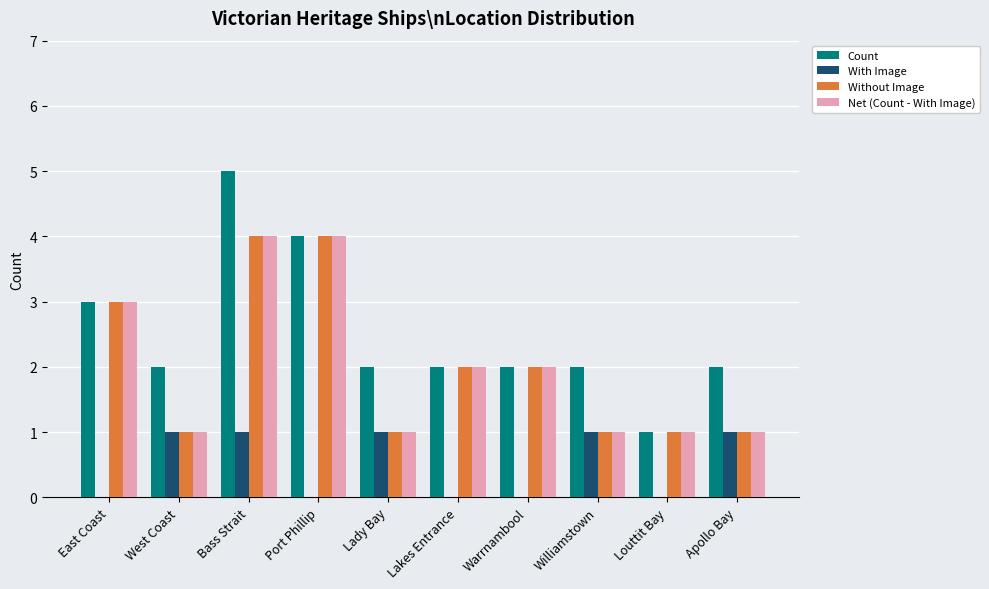

What is the maximum value shown in the chart?

5